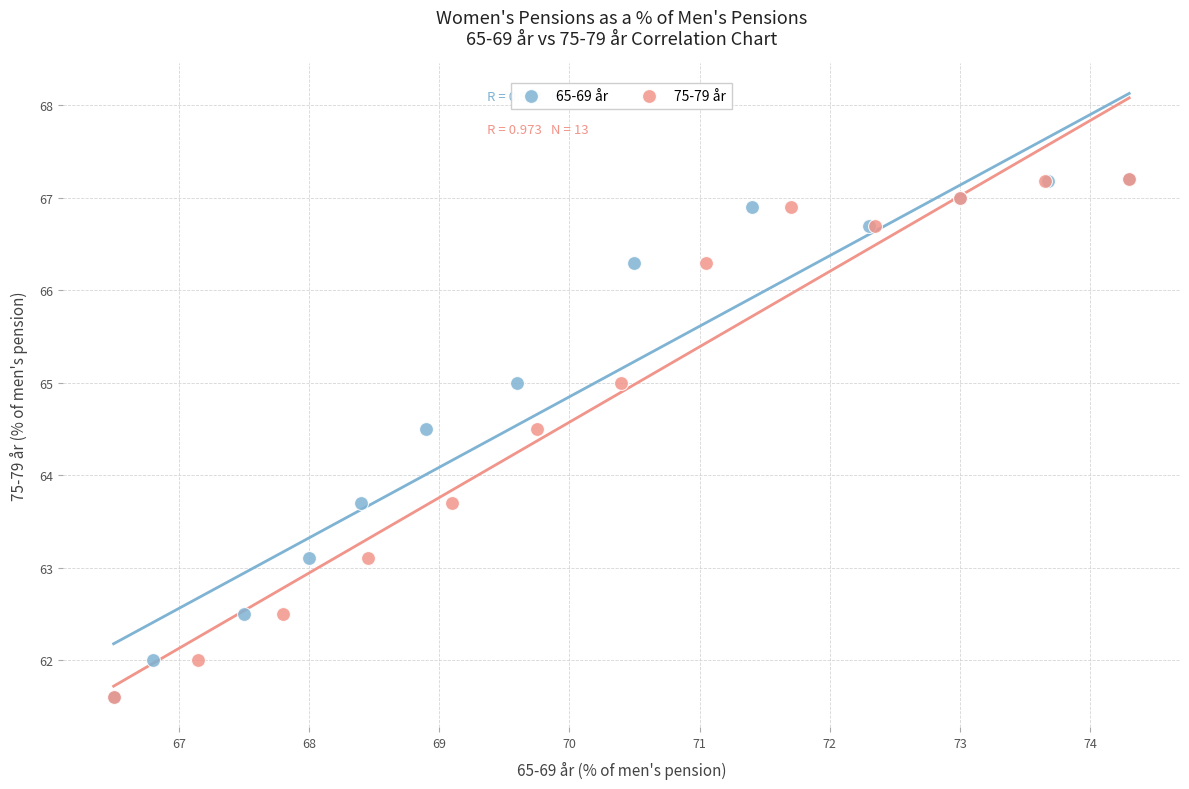

What are all the series names shown in the legend?

65-69 år, 75-79 år